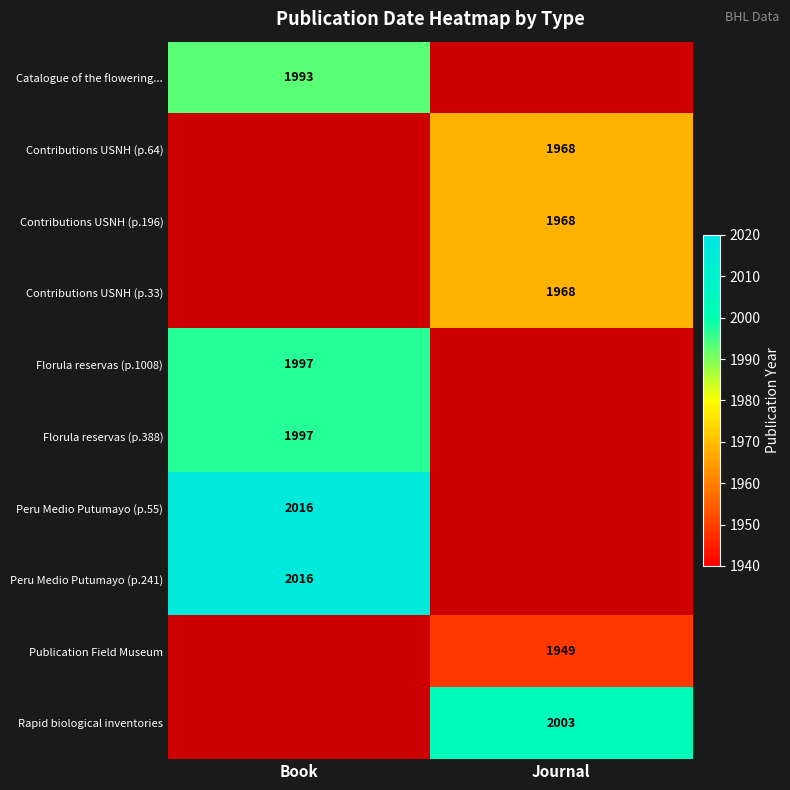

At which category does the chart reach its minimum across all series?

Journal